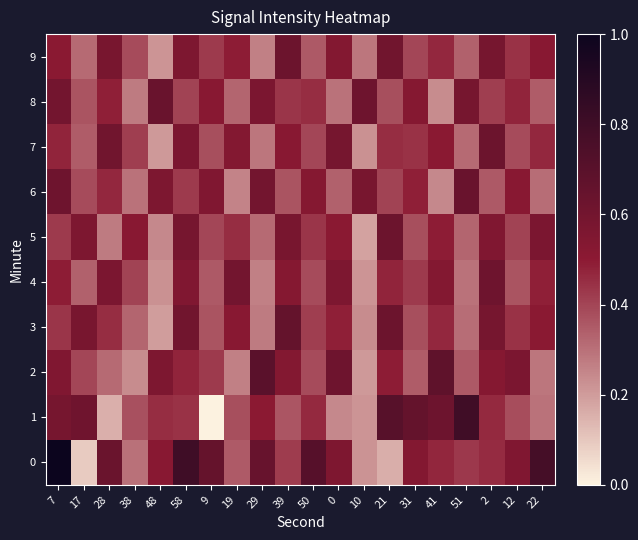

Count the number of data series in this chart.

10